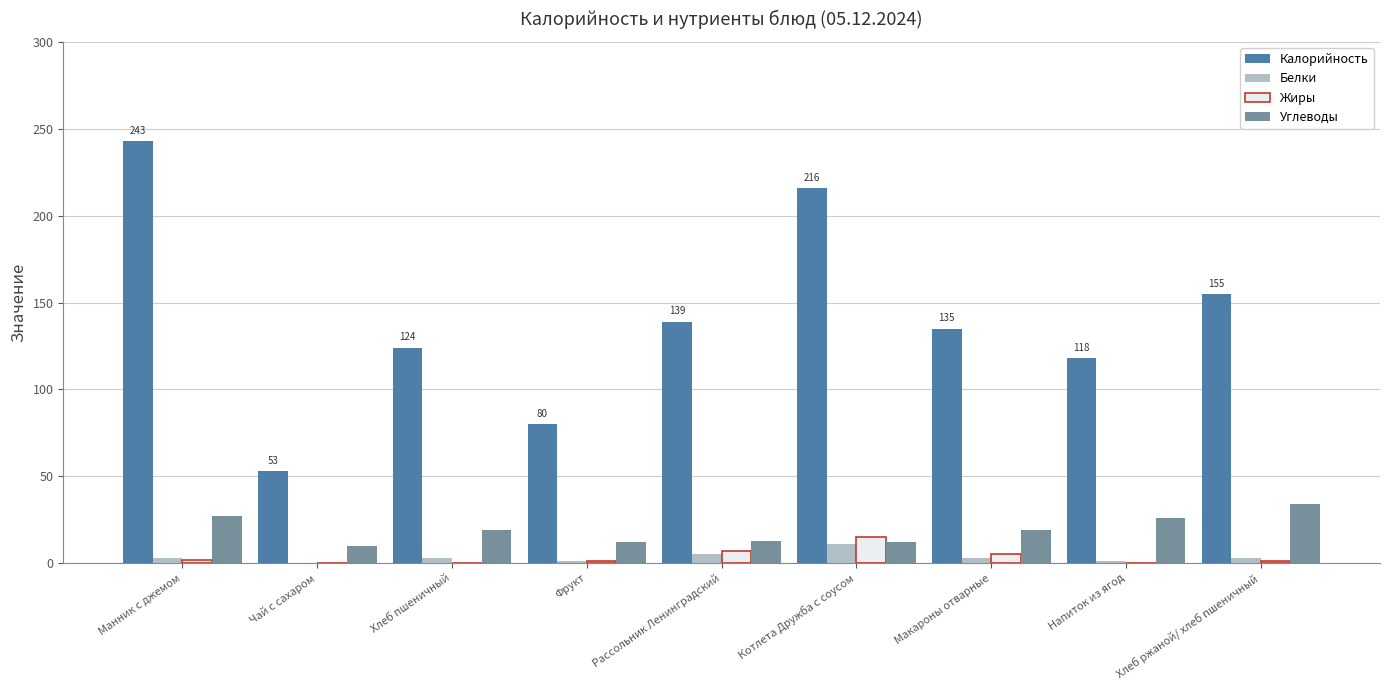

Which series changed the most between Чай с сахаром and Рассольник Ленинградский?

Калорийность